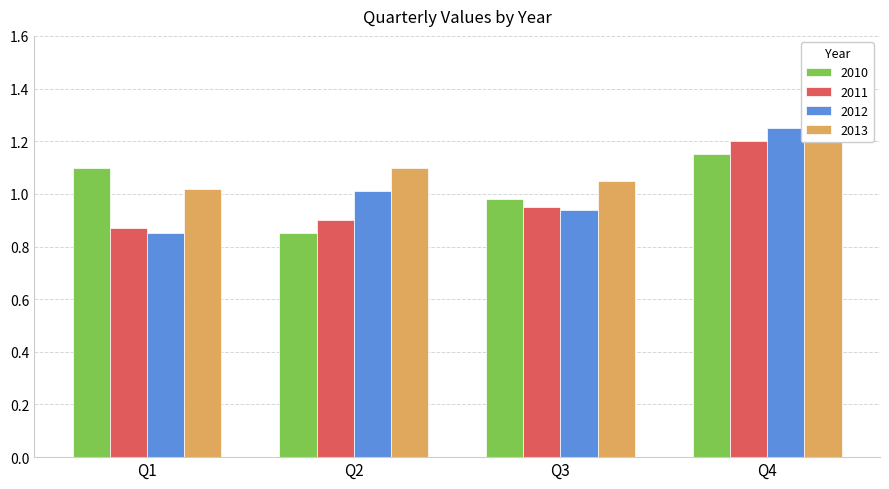

What is the value of the 2011 bar at the 1st from the left?

0.9